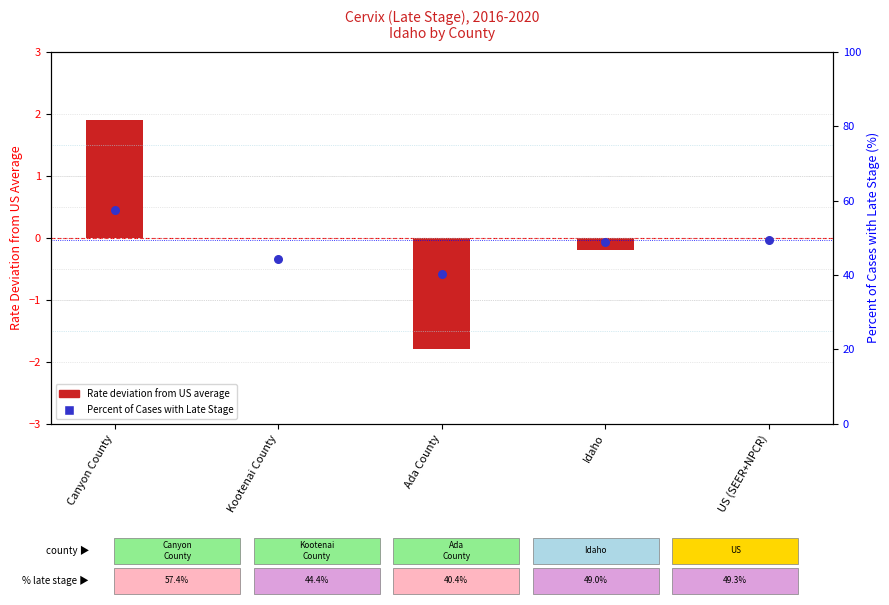

At how many categories does at least one series exceed -1?

5